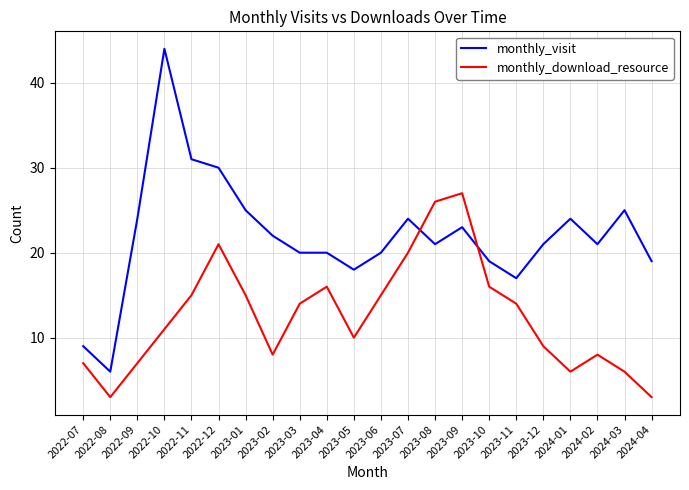

What is the difference between the second highest and second lowest values in the monthly_download_resource series?

23